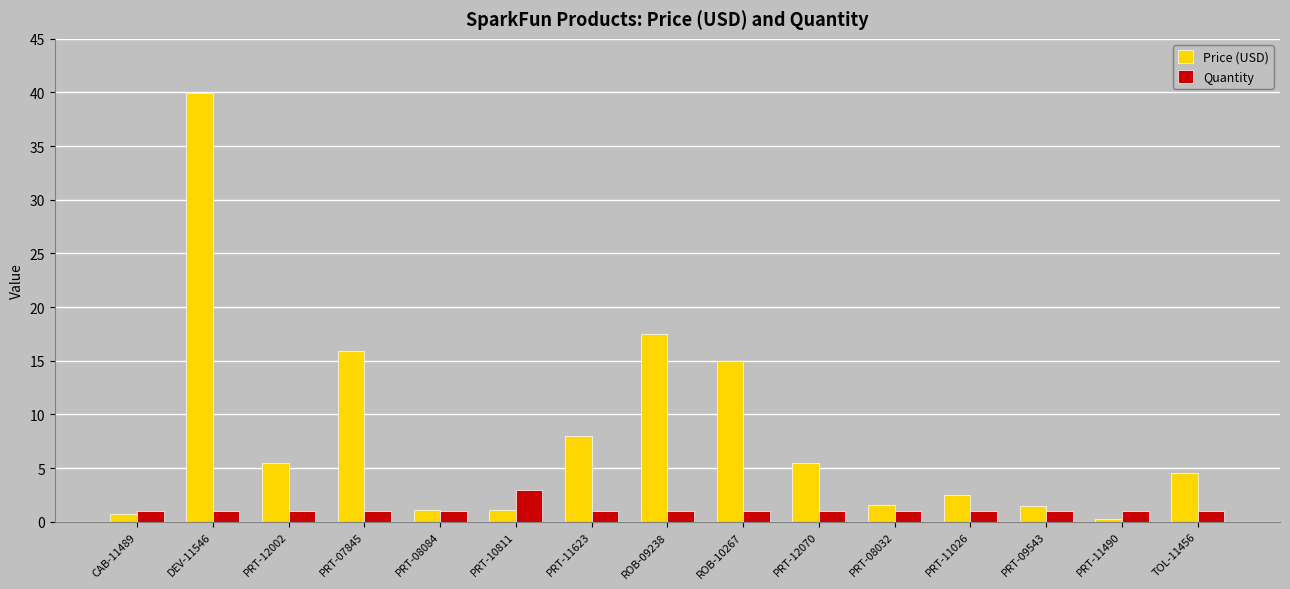

At which label does Price (USD) reach its peak?

DEV-11546